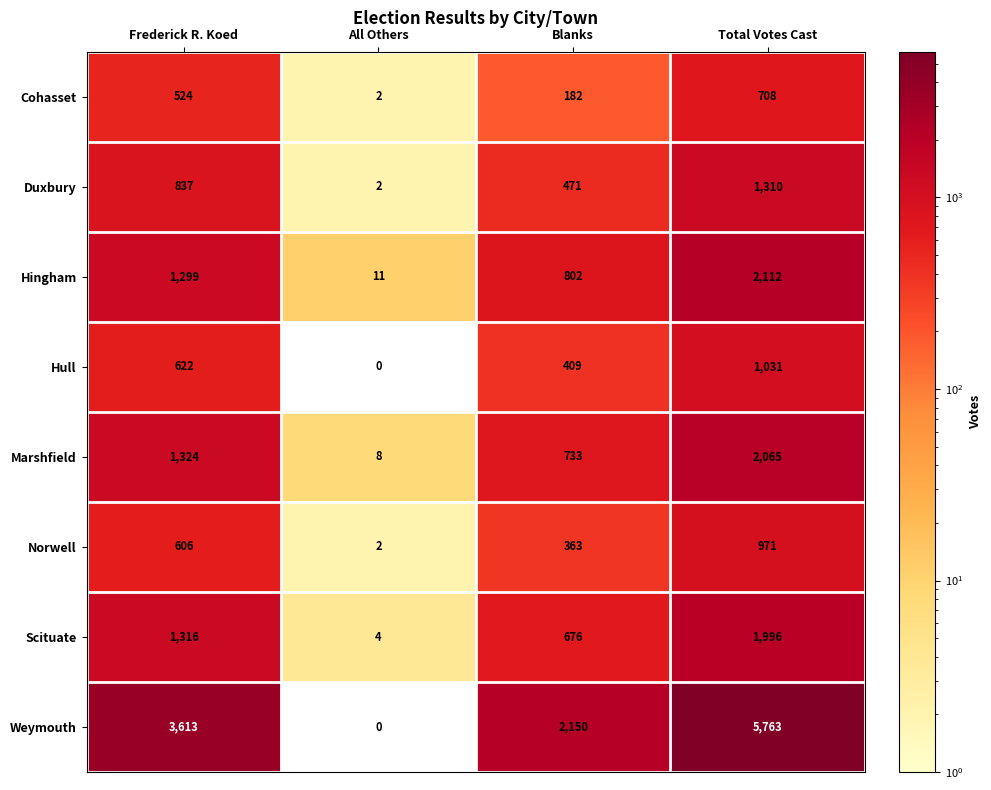

At how many categories does at least one series exceed 5449?

1